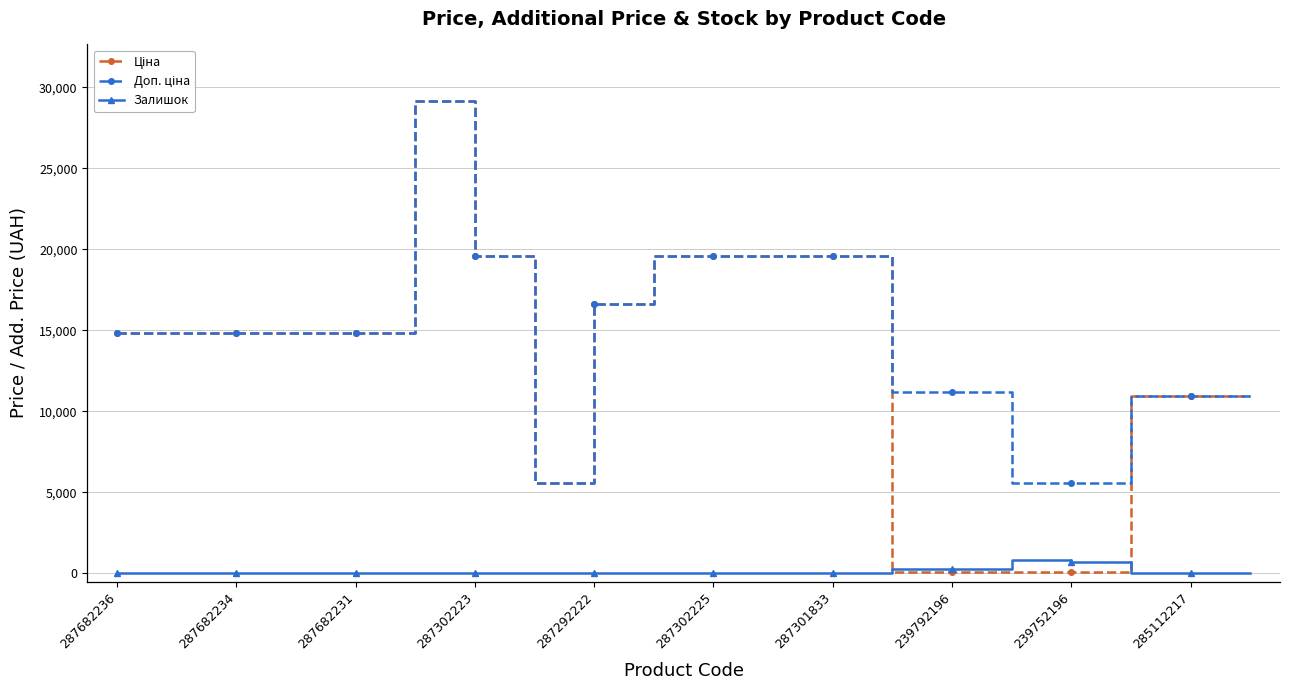

At how many categories does at least one series exceed 6365?

17